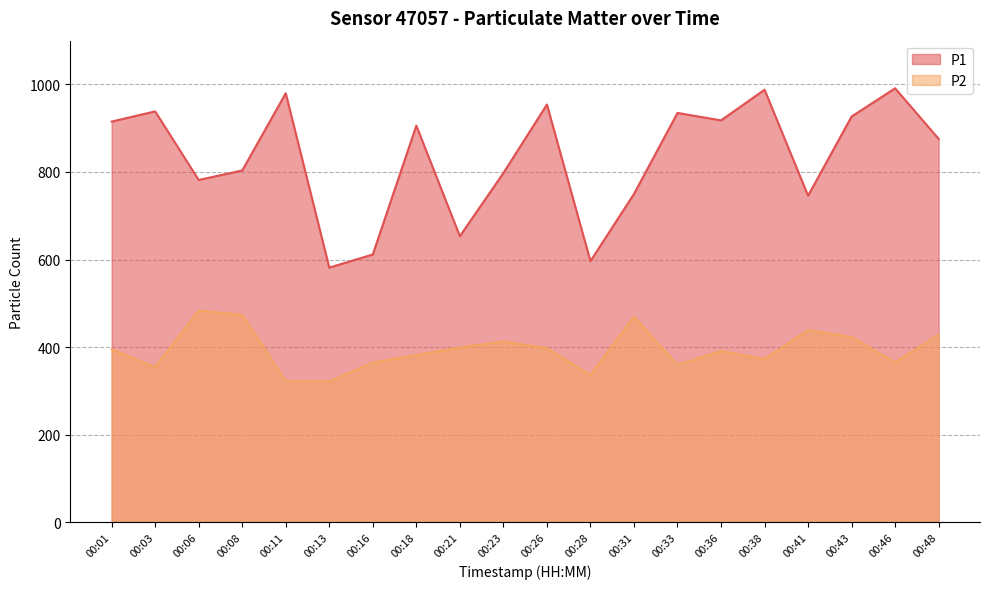

True or false: P1 has more than 0 points higher than both neighbors.

True